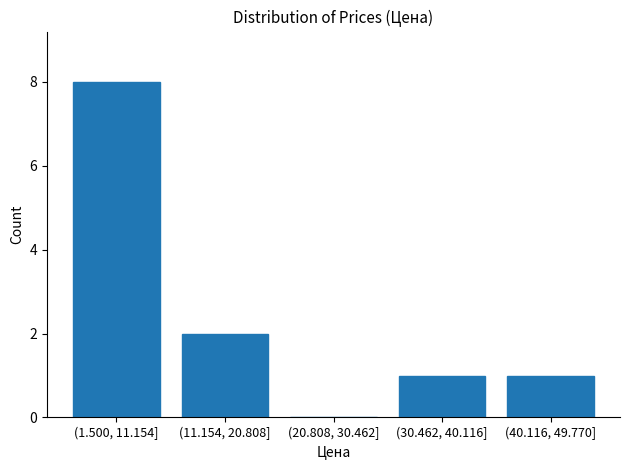

Reading left to right, extract all data points from this chart.

(1.500, 11.154]=8	(11.154, 20.808]=2	(20.808, 30.462]=0	(30.462, 40.116]=1	(40.116, 49.770]=1